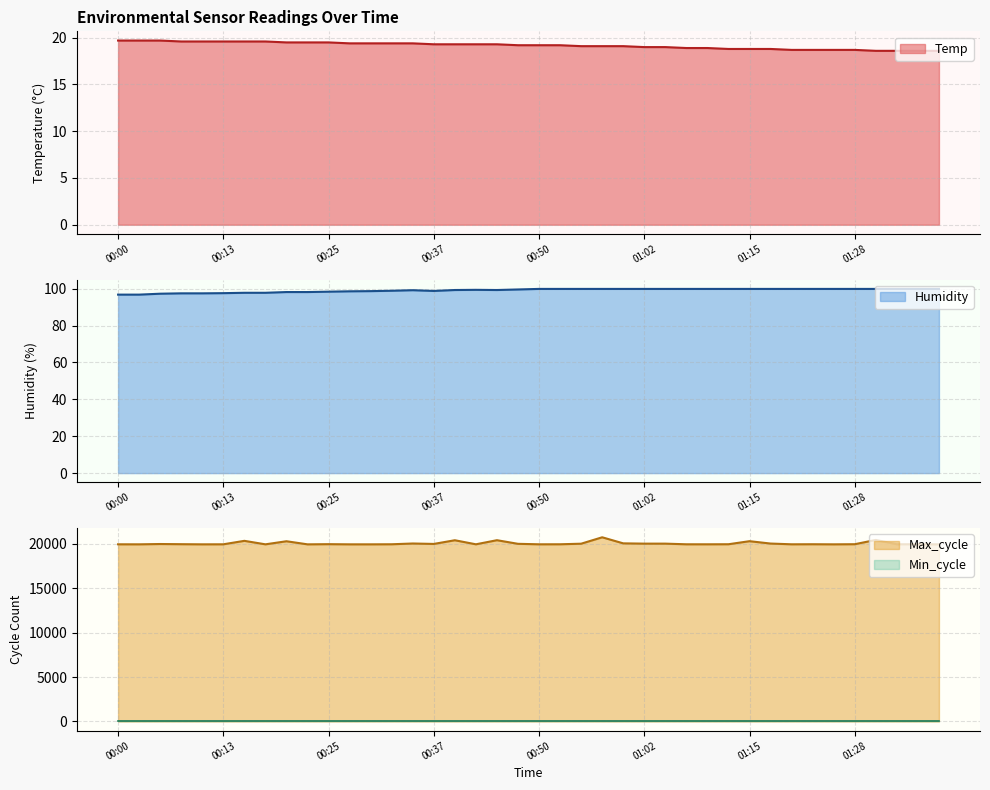

Is it true that Humidity equals 136.1 at 01:10?

False